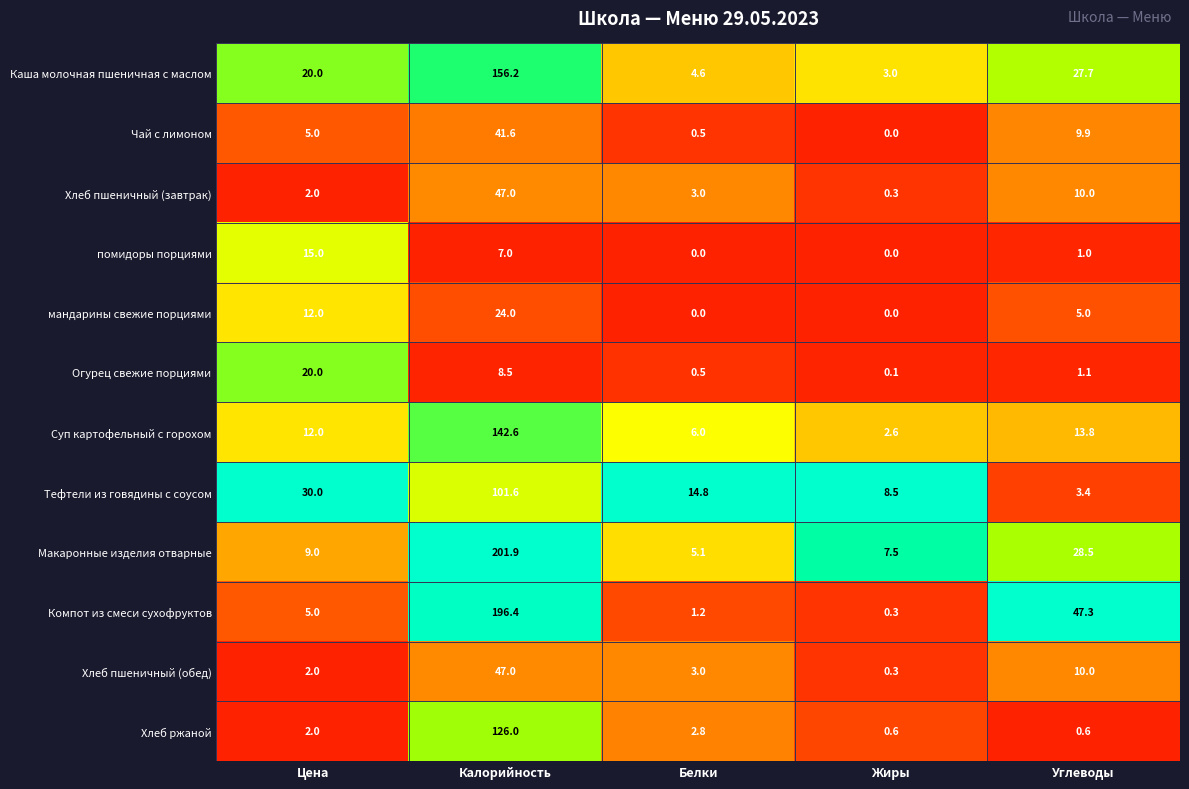

What is the total value across all series at Белки?

41.5